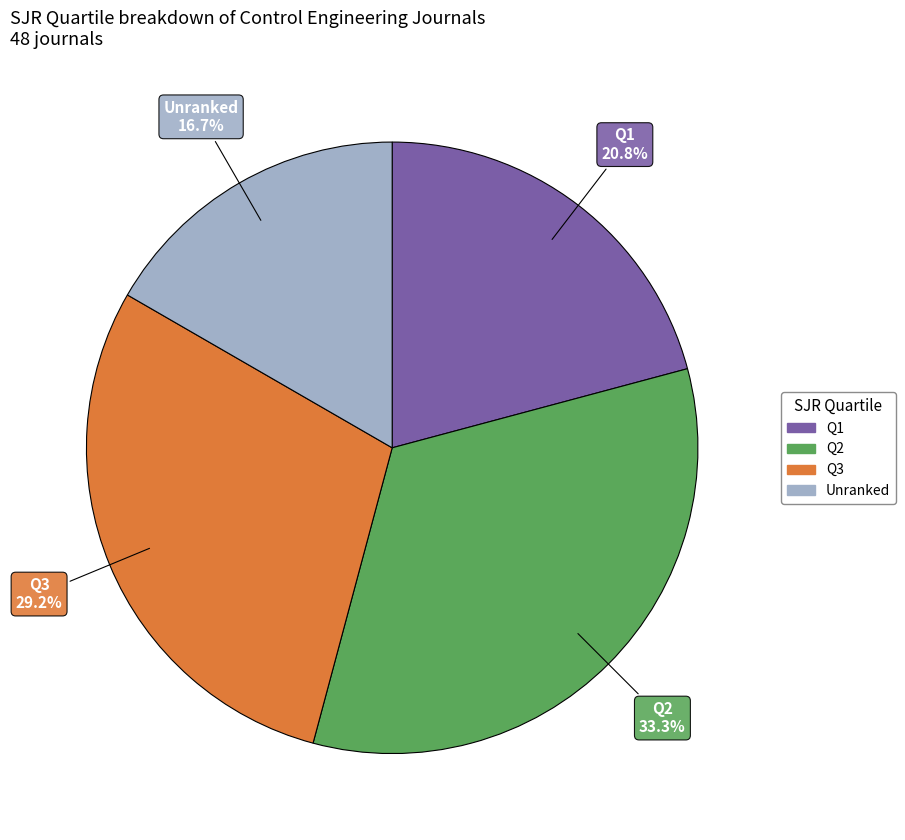

Is there a majority slice in this chart?

No